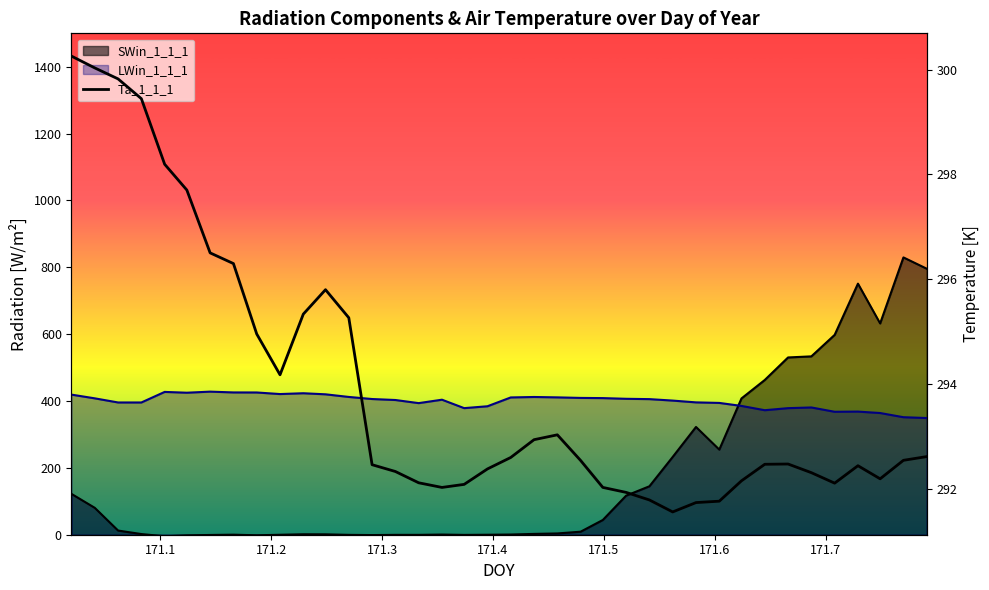

How many categories are shown in the chart?

38